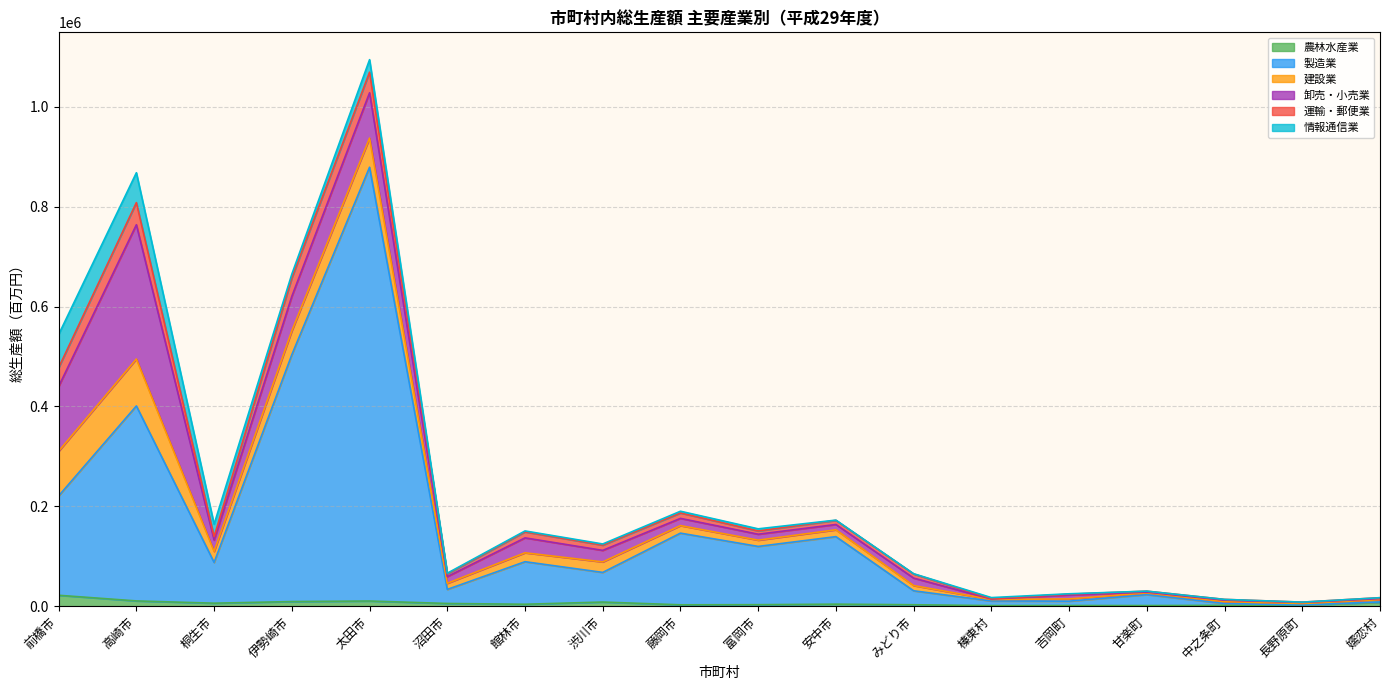

In 農林水産業, how many points are higher than both neighbors (excluding endpoints)?

4